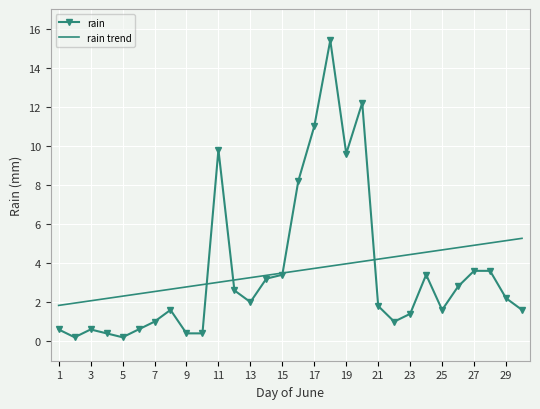

What is the maximum value shown in the chart?

15.4